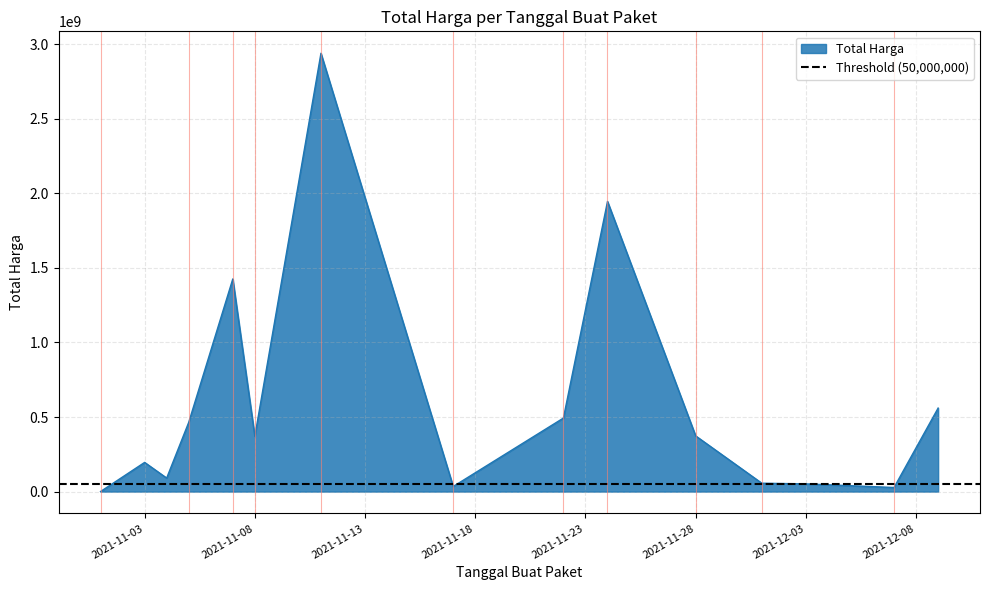

Reading left to right, list all the values displayed in this chart.

2021-11-01=333600	2021-11-03=195641270	2021-11-04=90671075	2021-11-05=464002100	2021-11-07=1425867900	2021-11-08=370516800	2021-11-11=2939233240	2021-11-17=34292000	2021-11-22=493000000	2021-11-24=1945727100	2021-11-28=373404000	2021-12-01=56152800	2021-12-03=51601000	2021-12-07=27412000	2021-12-09=559971000